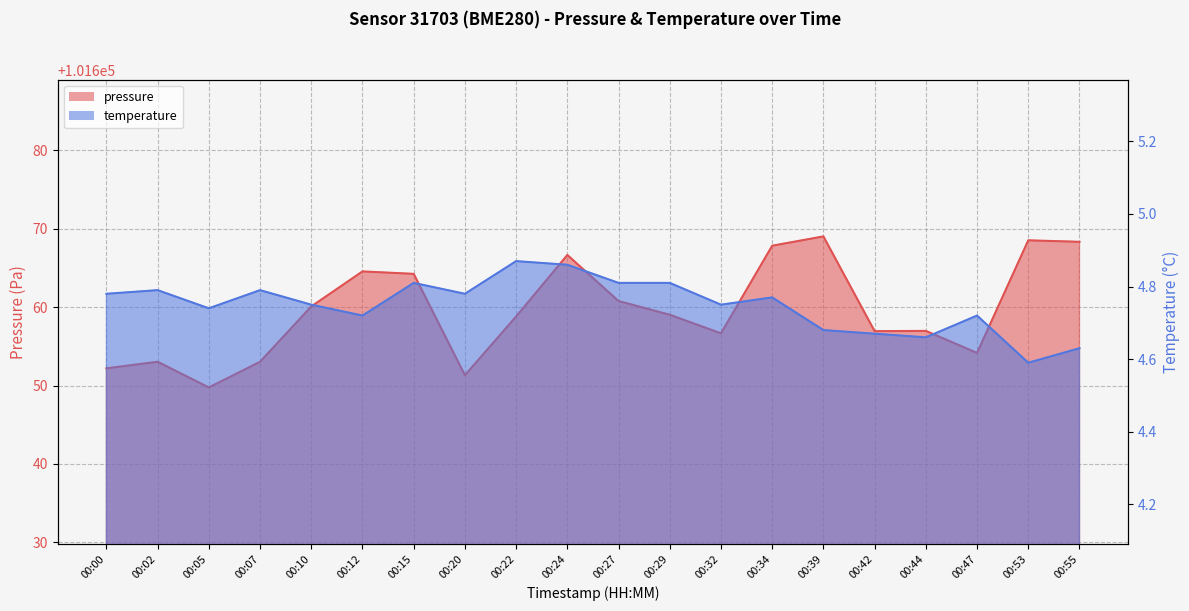

What is the value of the pressure point at the 1st from the left?

101652.2